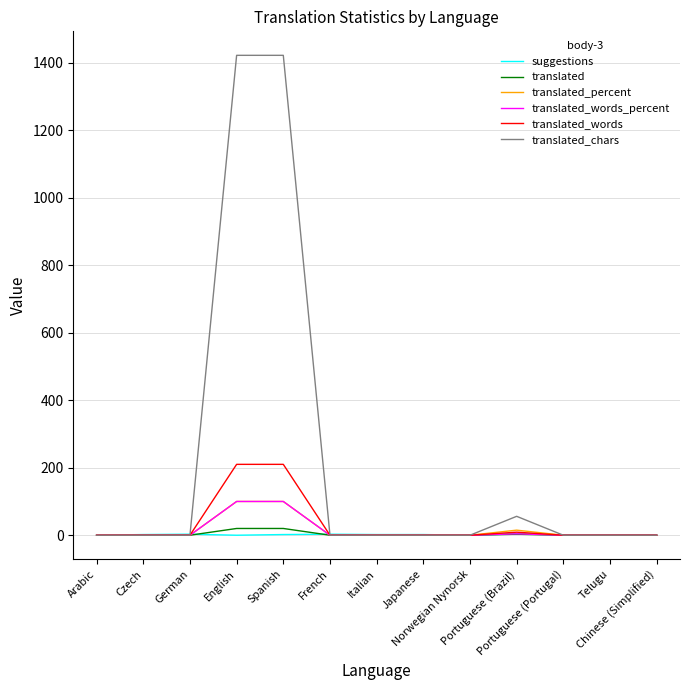

What is the greatest value displayed?

1422.0